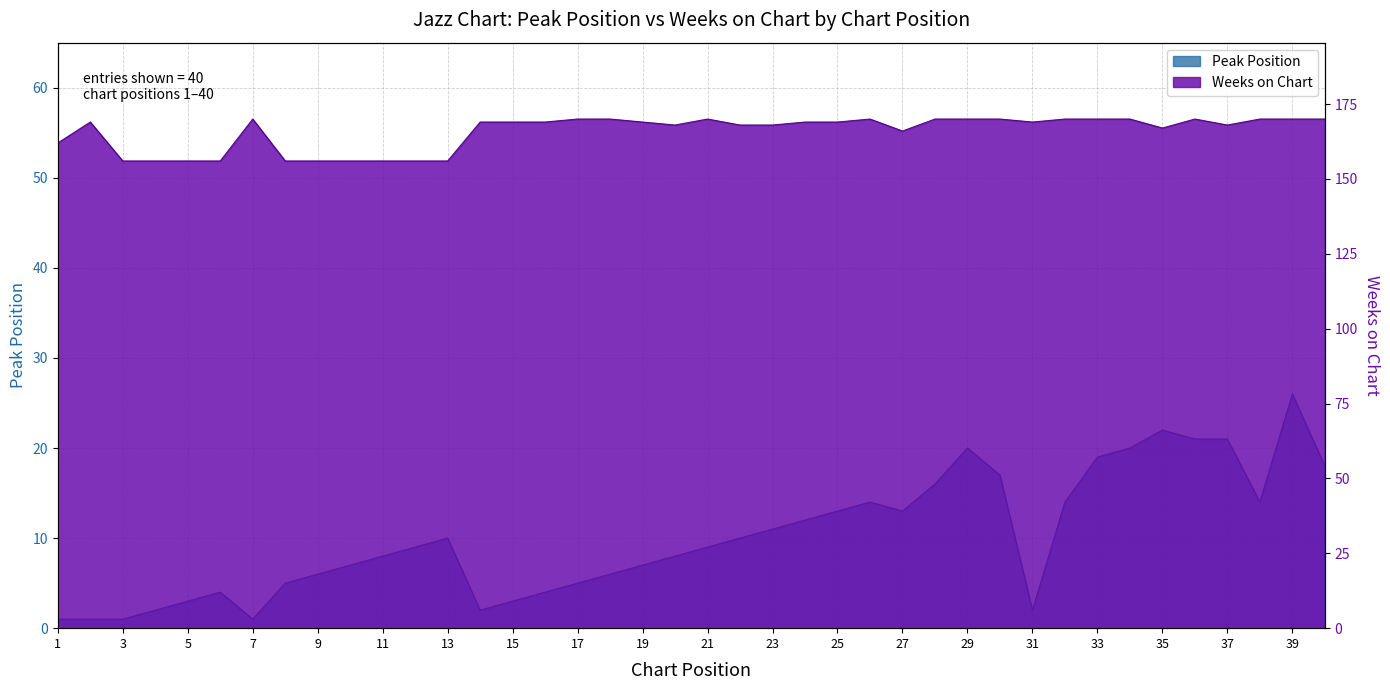

In Peak Position, how many points are higher than both neighbors (excluding endpoints)?

6